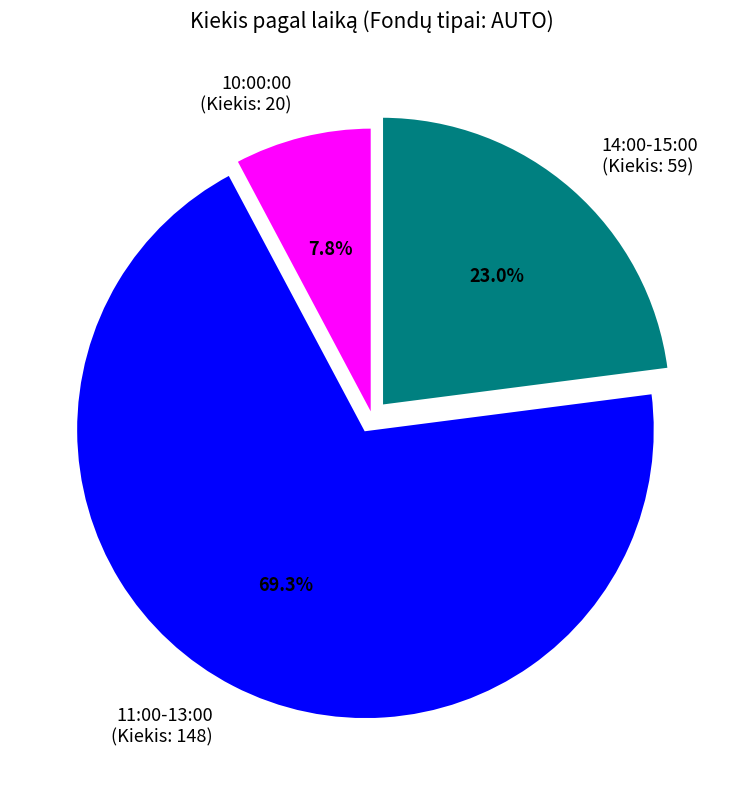

Which category has the biggest portion of the pie?

11:00-13:00 (Kiekis: 148)